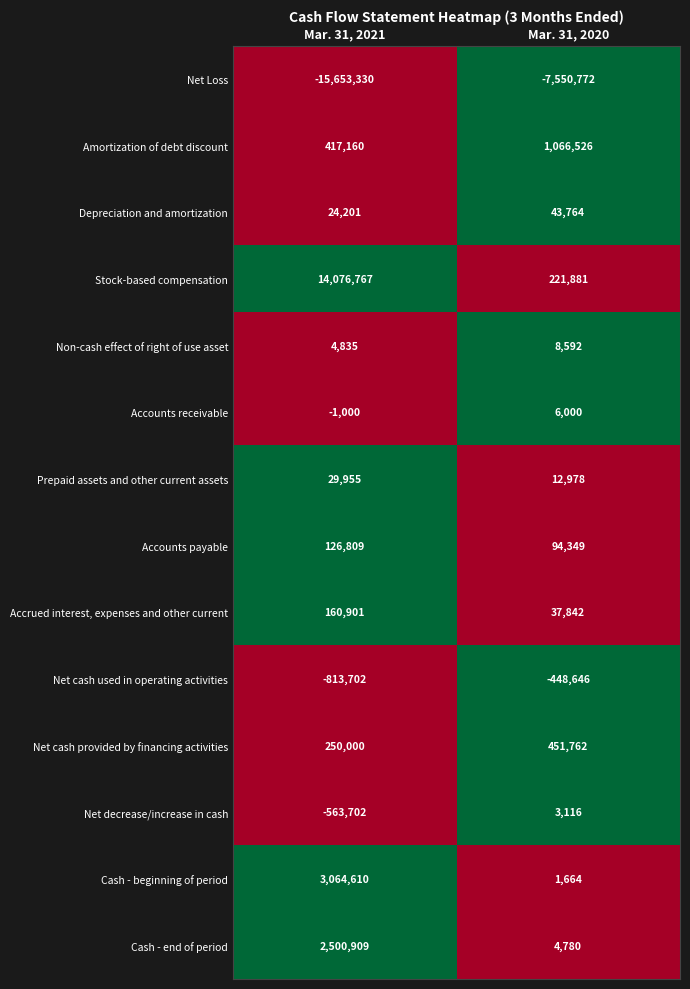

Count the number of categories in the chart.

2